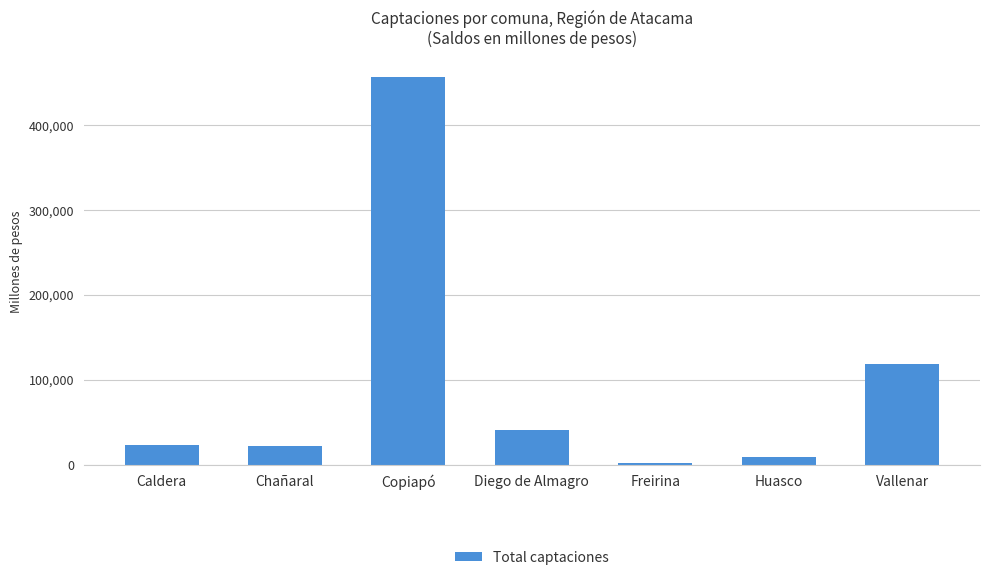

What is the label of the 6th bar from the right?

Chañaral